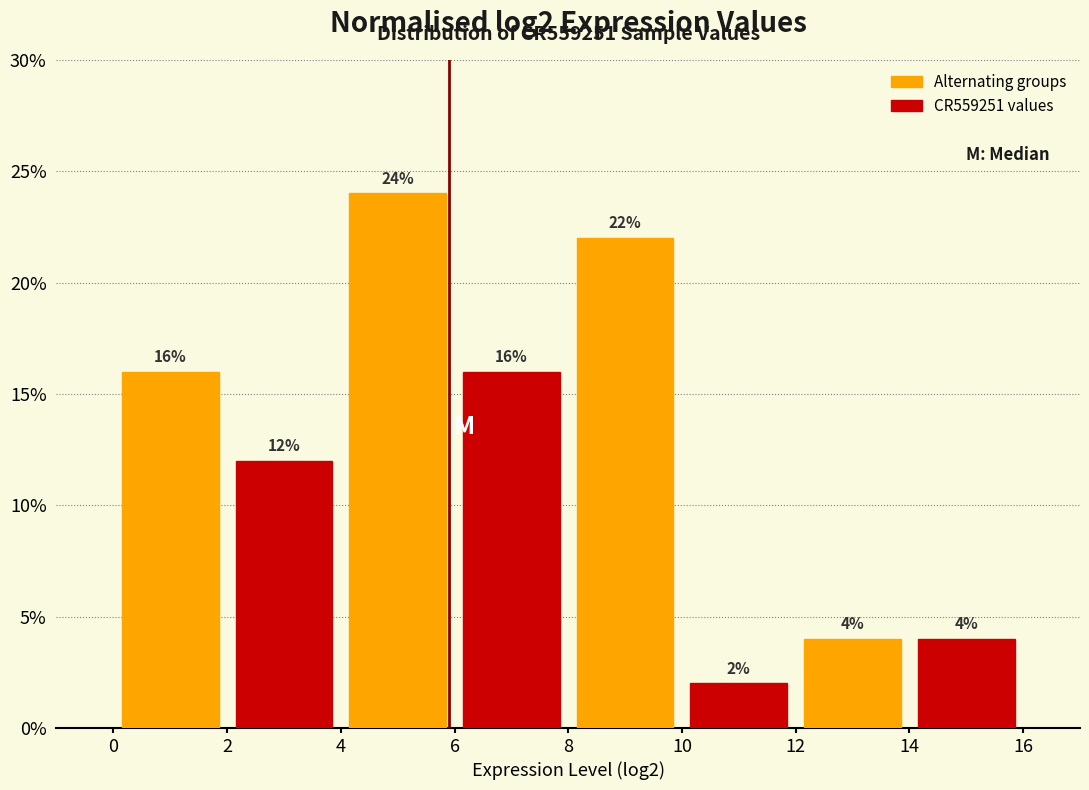

Over which range of the x-axis is the bar tallest?

4 to 6